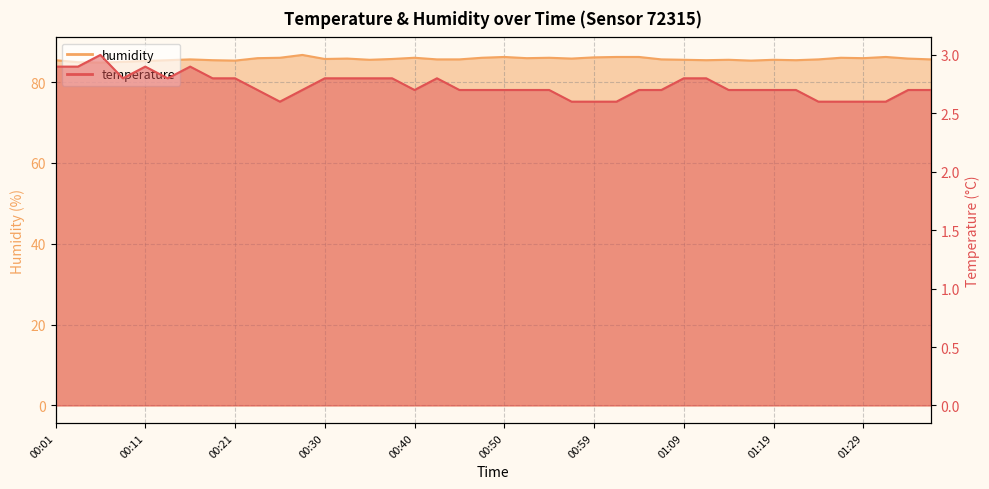

What is the average value of the humidity series?

85.7